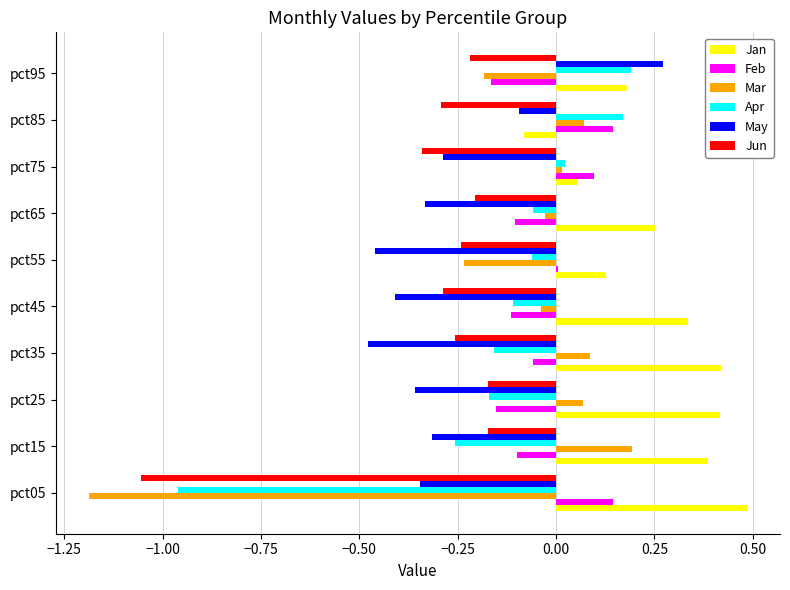

Is the value of Jun at pct35 greater than the value of Feb at pct05?

No